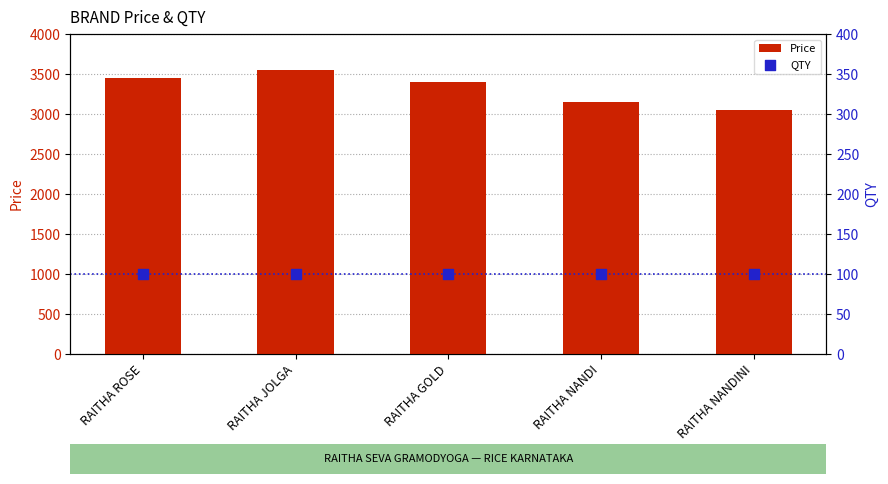

At how many categories does at least one series exceed 1265?

5